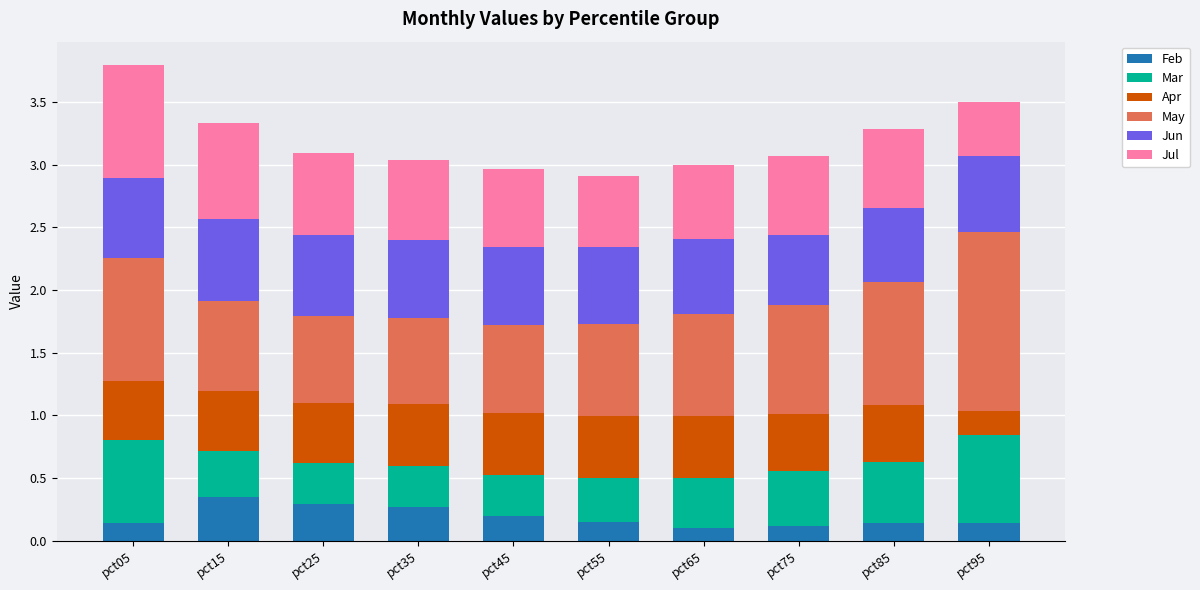

The Feb series shows 0.2 at pct45. True or false?

True